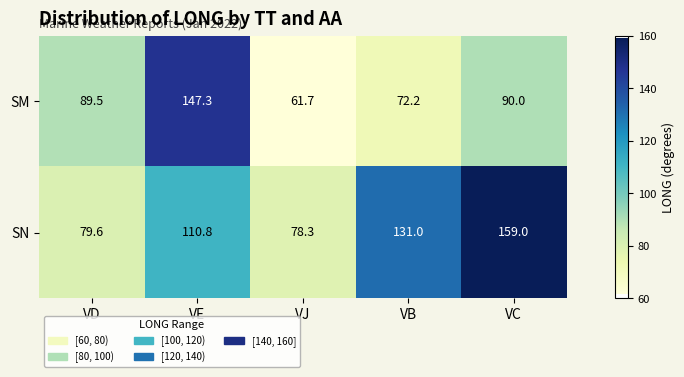

What is the spread (max minus min) of values at VB?

58.8